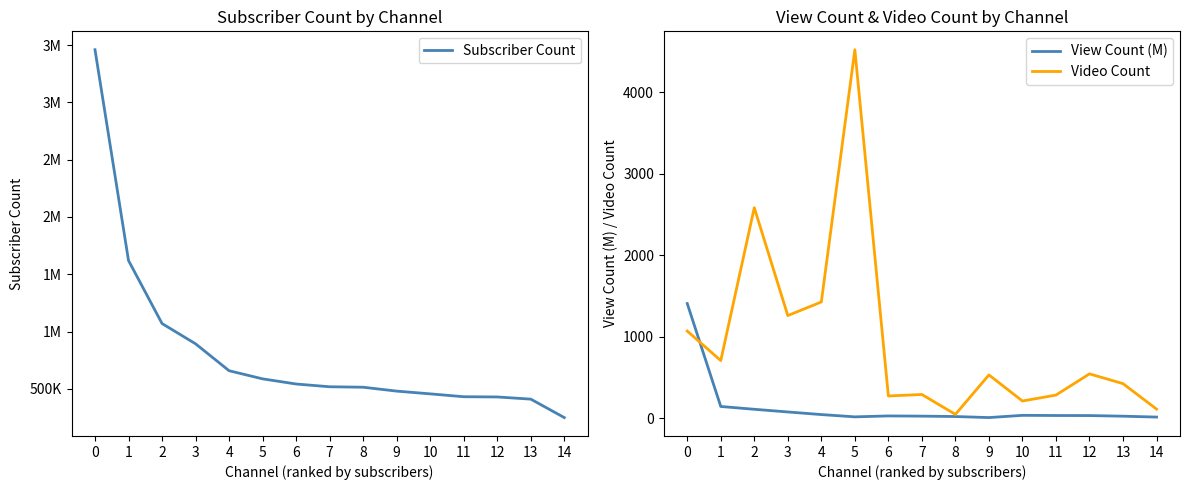

What is the lowest value of the Video Count series?

46.0